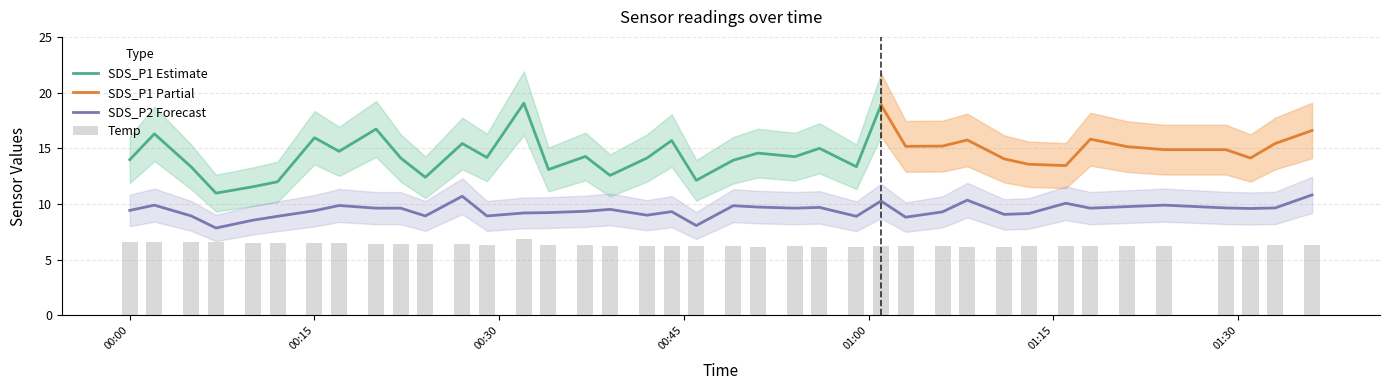

Rank the series by their average value, from highest to lowest.

SDS_P1, SDS_P2, Temp